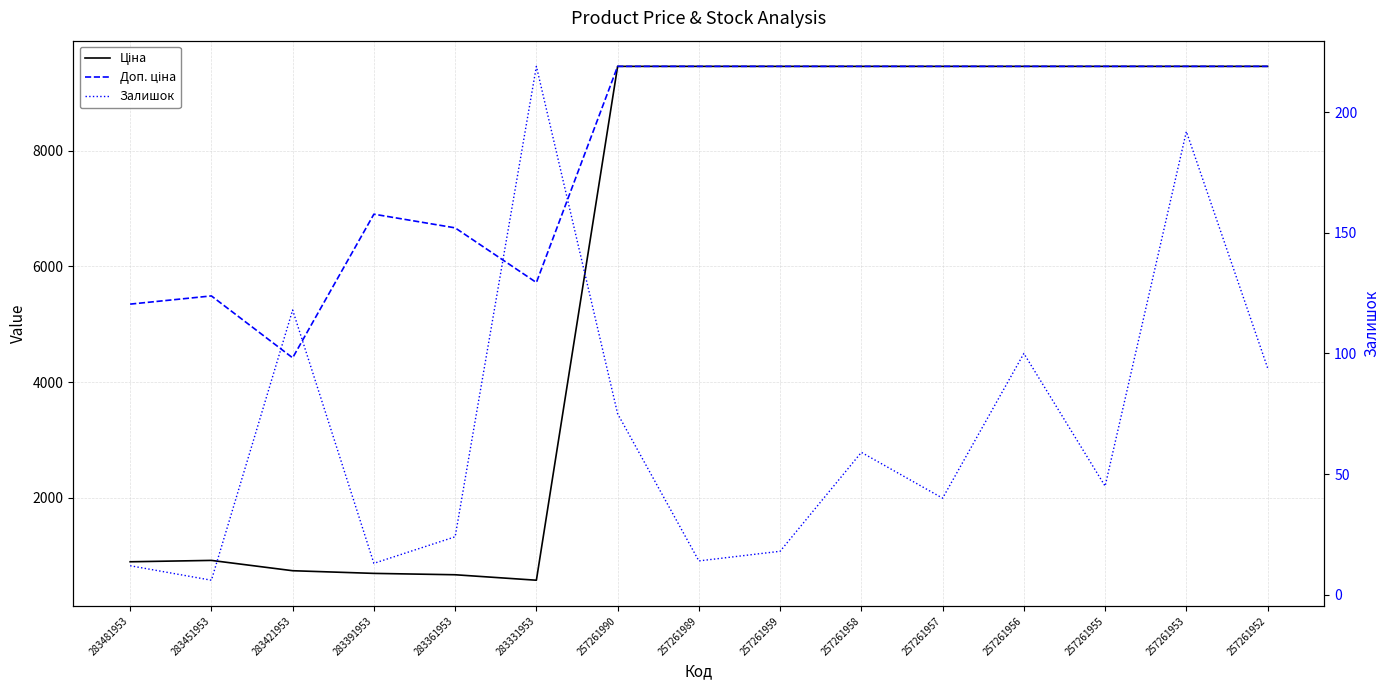

How many values in the Ціна series exceed 9458?

9